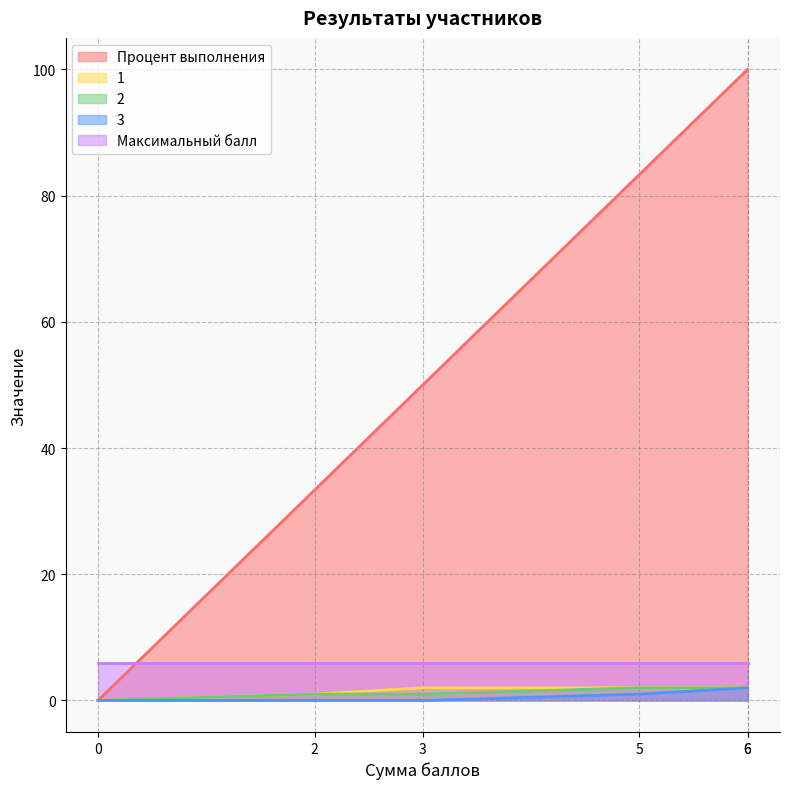

Reading left to right, list all the values displayed in this chart.

Процент выполнения: Работа 1=33.3	Работа 2=50.0	Работа 3=100.0	Работа 4=0.0	Работа 5=100.0	Работа 6=83.3
1: Работа 1=1.0	Работа 2=2.0	Работа 3=2.0	Работа 4=0.0	Работа 5=2.0	Работа 6=2.0
2: Работа 1=1.0	Работа 2=1.0	Работа 3=2.0	Работа 4=0.0	Работа 5=2.0	Работа 6=2.0
3: Работа 1=0.0	Работа 2=0.0	Работа 3=2.0	Работа 4=0.0	Работа 5=2.0	Работа 6=1.0
Максимальный балл: Работа 1=6.0	Работа 2=6.0	Работа 3=6.0	Работа 4=6.0	Работа 5=6.0	Работа 6=6.0